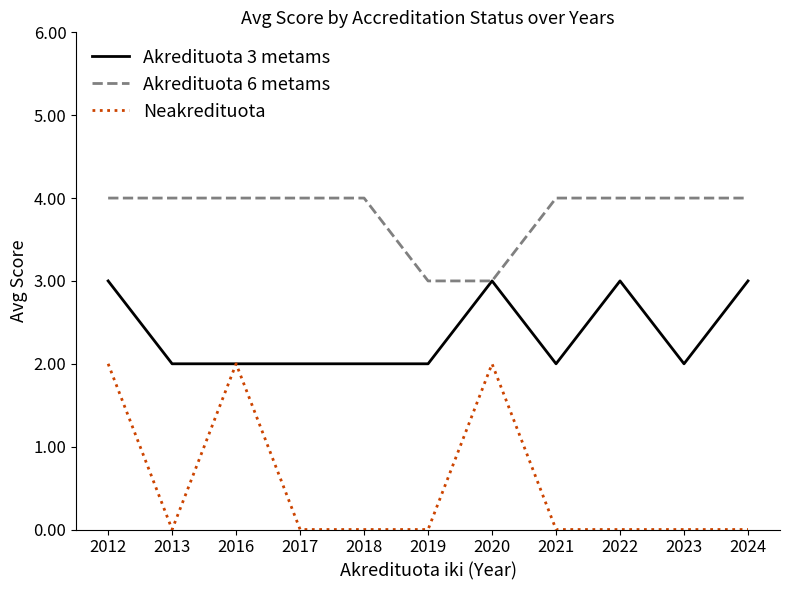

Reading left to right, extract all data points from this chart.

Akredituota 3 metams: 2012=3	2013=2	2016=2	2017=2	2018=2	2019=2	2020=3	2021=2	2022=3	2023=2	2024=3
Akredituota 6 metams: 2012=4	2013=4	2016=4	2017=4	2018=4	2019=3	2020=3	2021=4	2022=4	2023=4	2024=4
Neakredituota: 2012=2	2013=0	2016=2	2017=0	2018=0	2019=0	2020=2	2021=0	2022=0	2023=0	2024=0